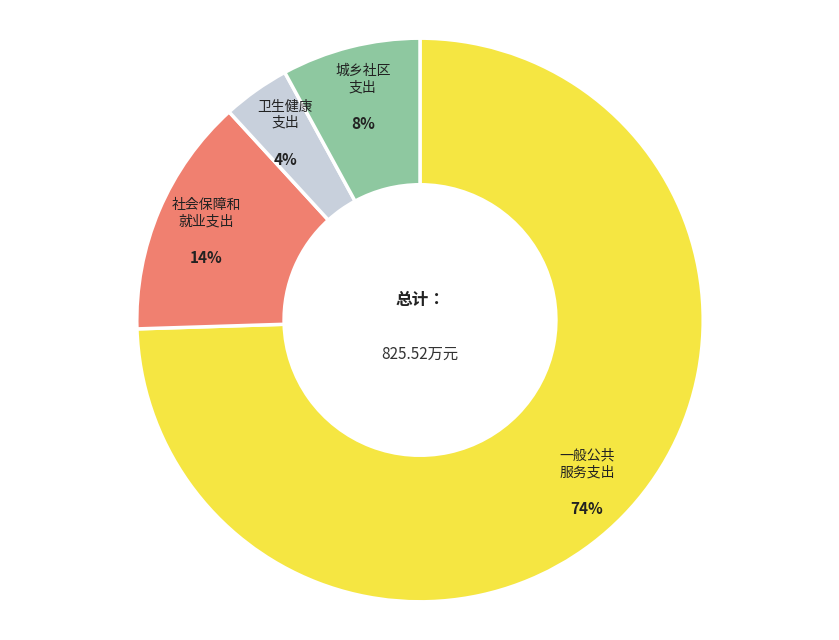

Is there a majority slice in this chart?

Yes